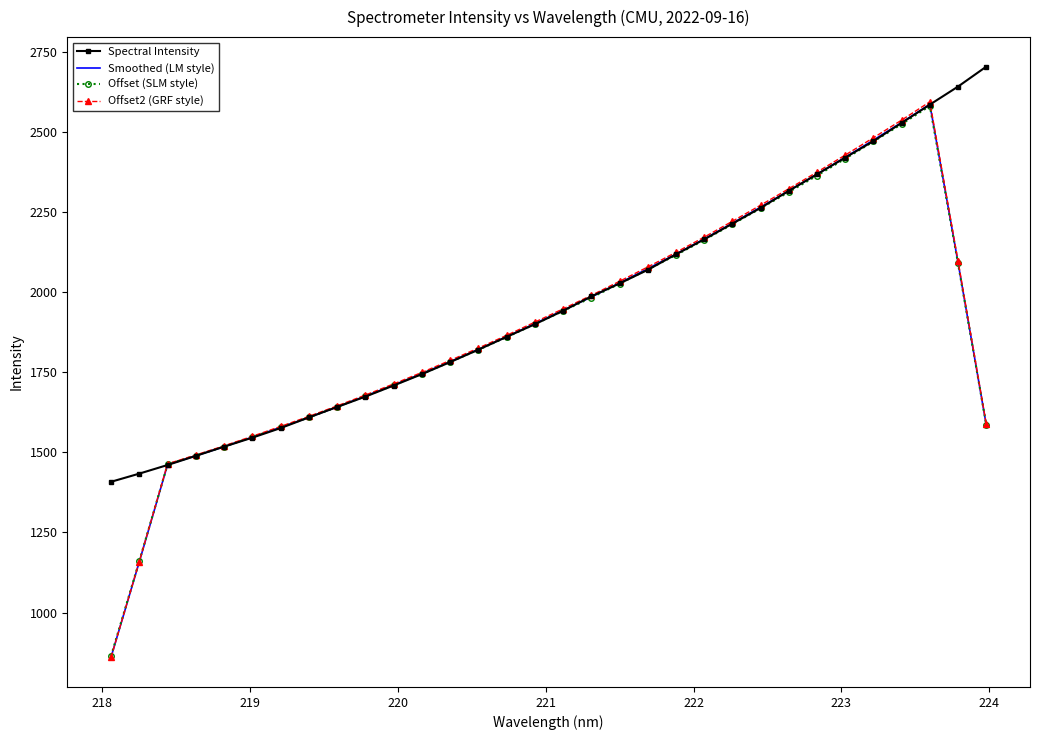

Reading right to left, extract all data points from this chart.

Spectral Intensity: 2704.6	2642.4	2586.0	2529.0	2472.2	2420.6	2368.6	2316.9	2263.5	2214.3	2165.2	2118.5	2070.0	2027.5	1987.0	1942.3	1900.2	1860.8	1820.9	1782.0	1744.4	1709.0	1674.3	1641.9	1609.3	1576.0	1546.1	1518.0	1489.3	1460.7	1433.8	1408.3
Smoothed (LM style): 1586.6	2092.4	2586.9	2530.1	2475.3	2421.5	2368.4	2316.8	2265.7	2215.7	2166.3	2119.1	2073.7	2029.1	1985.4	1943.6	1902.2	1861.2	1821.7	1783.4	1746.1	1710.3	1675.8	1642.1	1609.5	1578.3	1547.8	1518.0	1489.6	1462.0	1158.4	860.6
Offset (SLM style): 1586.7	2090.0	2581.9	2525.4	2470.9	2417.4	2364.5	2313.2	2262.4	2212.6	2163.5	2116.5	2071.3	2026.9	1983.5	1941.9	1900.7	1859.9	1820.6	1782.5	1745.4	1709.8	1675.4	1641.9	1609.5	1578.4	1548.0	1518.4	1490.1	1462.7	1160.6	864.3
Offset2 (GRF style): 1589.5	2097.9	2594.8	2537.7	2482.7	2428.6	2375.2	2323.4	2272.1	2221.8	2172.2	2124.7	2079.0	2034.2	1990.3	1948.3	1906.8	1865.5	1825.8	1787.3	1749.8	1713.9	1679.2	1645.3	1612.6	1581.2	1550.5	1520.6	1492.0	1464.3	1159.2	859.9